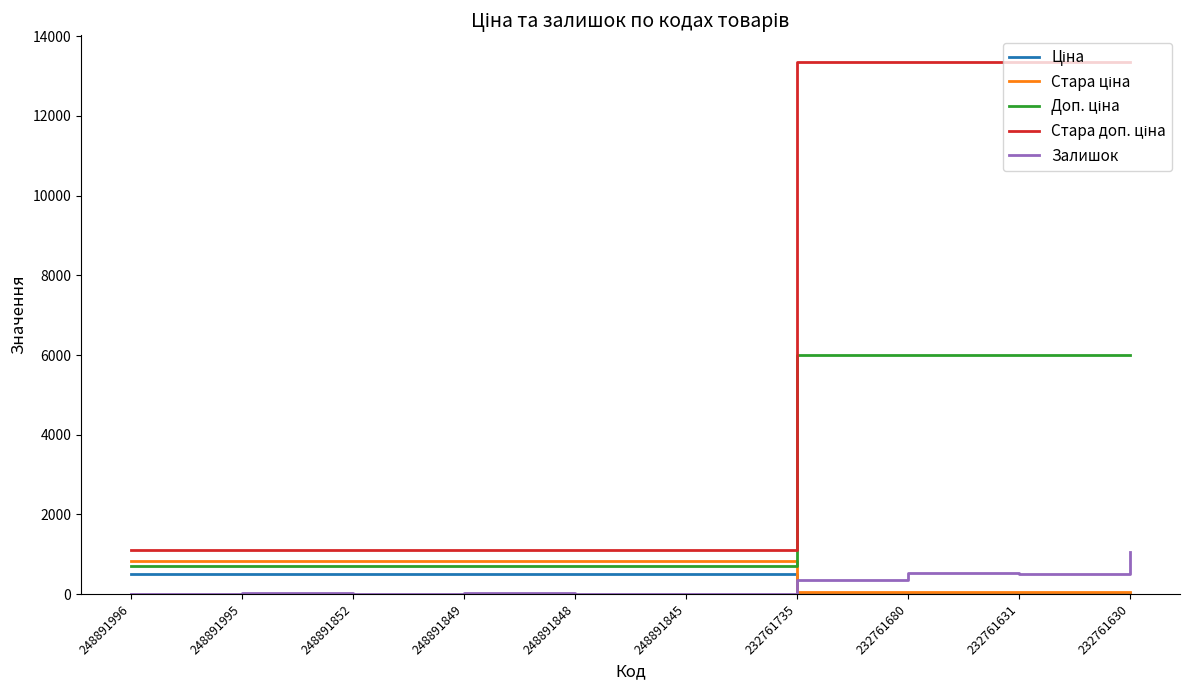

The Залишок series shows 12.0 at 248891996. True or false?

True